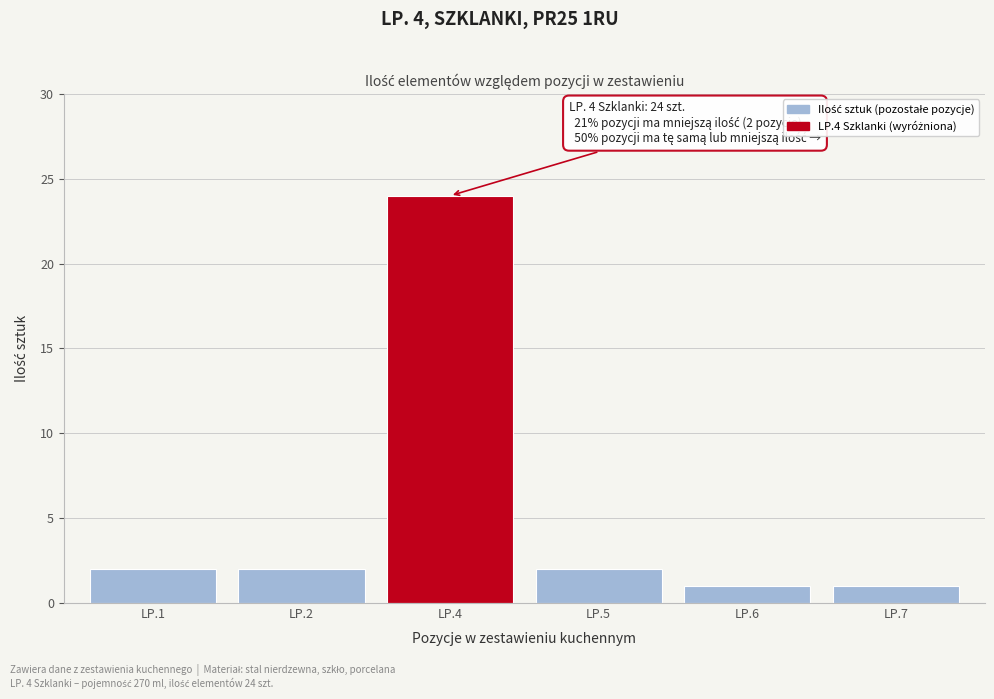

Reading left to right, what are all the values shown in this chart?

2	2	24	2	1	1